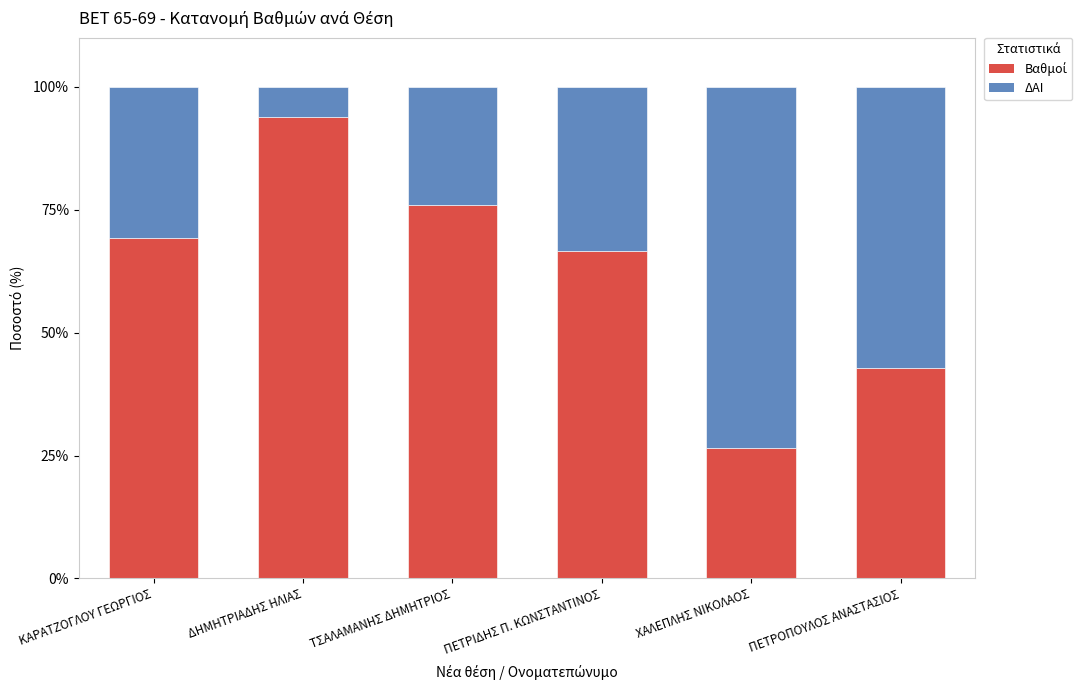

Are the bars grouped side by side (vs. stacked)?

No